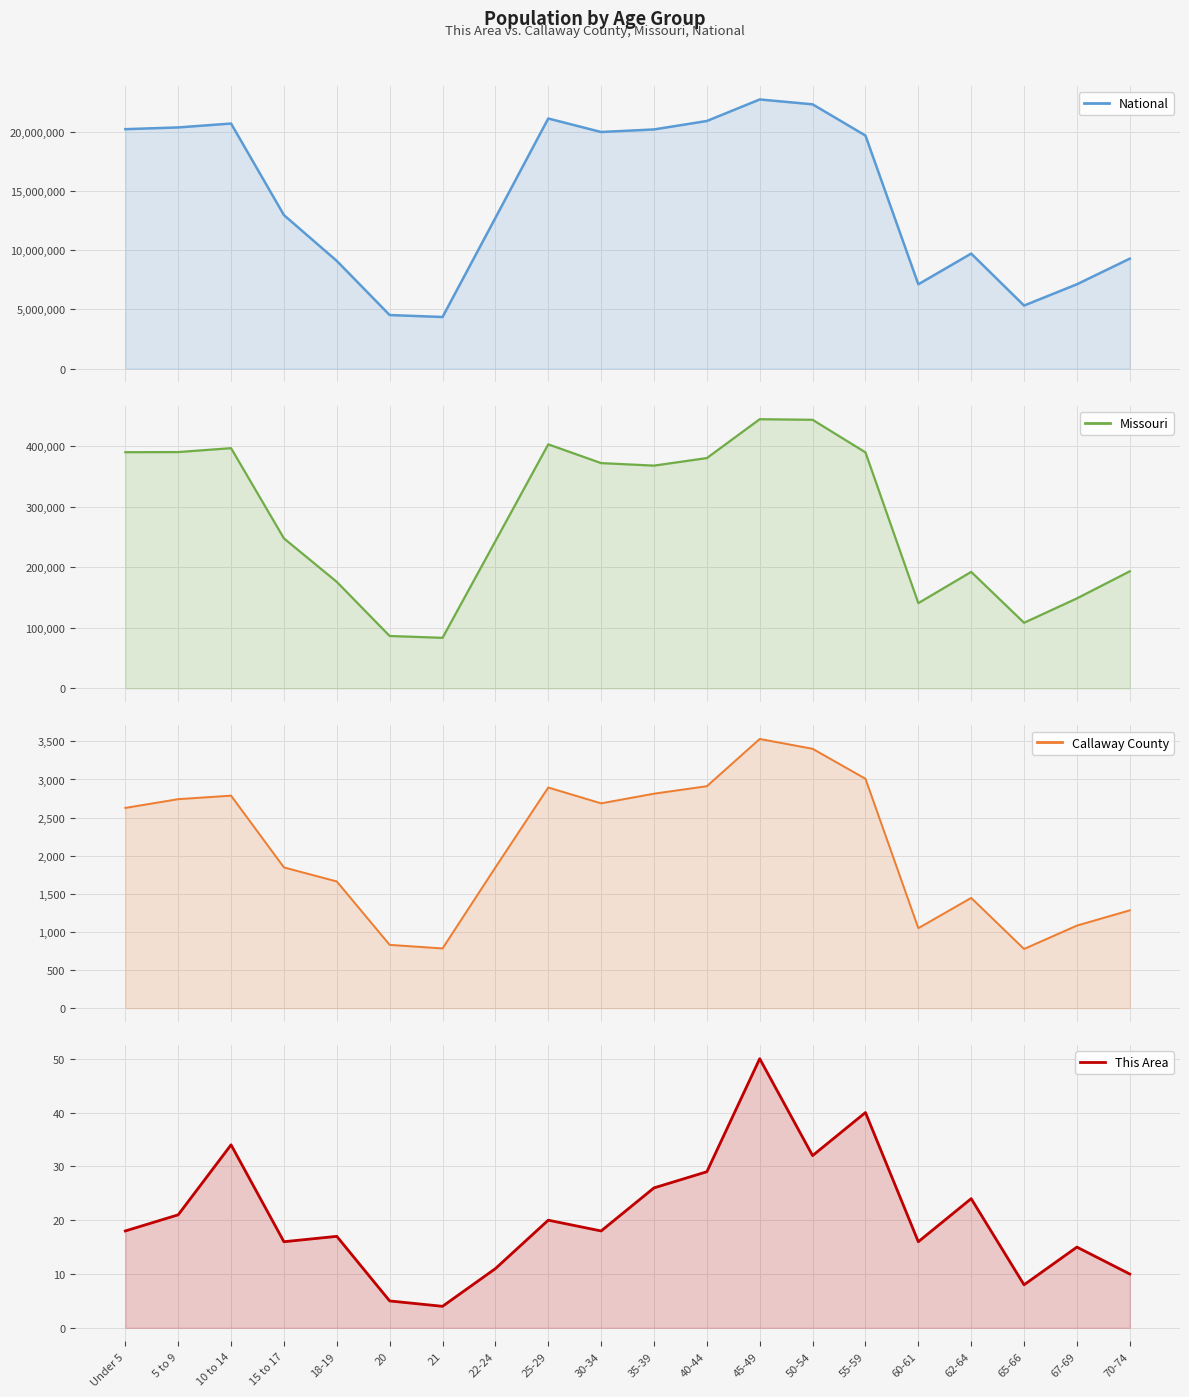

Reading right to left, transcribe all the data shown in this chart.

National: 9278166	7115361	5319902	9704197	7113727	19664805	22298125	22708591	20890964	20179642	19962099	21101849	12712576	4354294	4519129	9086089	12954254	20677194	20348657	20201362
Missouri: 193437	148659	108394	192463	140830	389985	443806	444766	380546	368070	372228	403239	243250	83511	86528	175975	247811	396925	390463	390237
Callaway County: 1283	1083	776	1446	1049	3010	3403	3532	2912	2814	2687	2895	1846	783	830	1662	1846	2788	2742	2627
This Area: 10	15	8	24	16	40	32	50	29	26	18	20	11	4	5	17	16	34	21	18